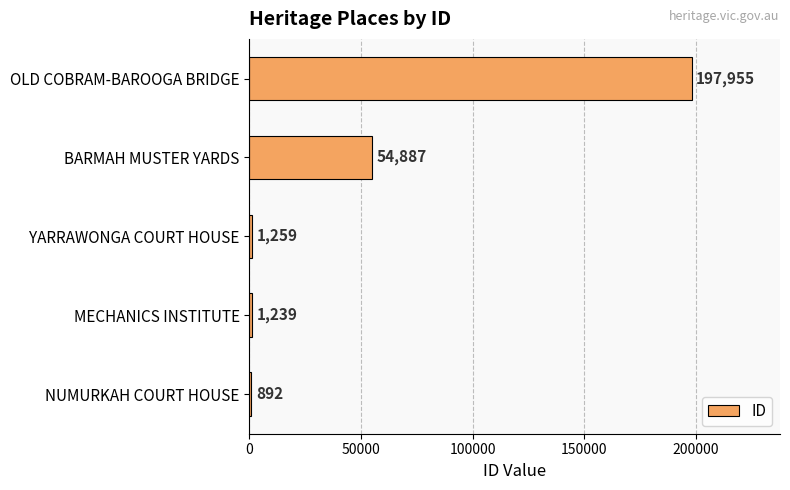

Approximately how many times larger is the value at BARMAH MUSTER YARDS compared to MECHANICS INSTITUTE?

44.3